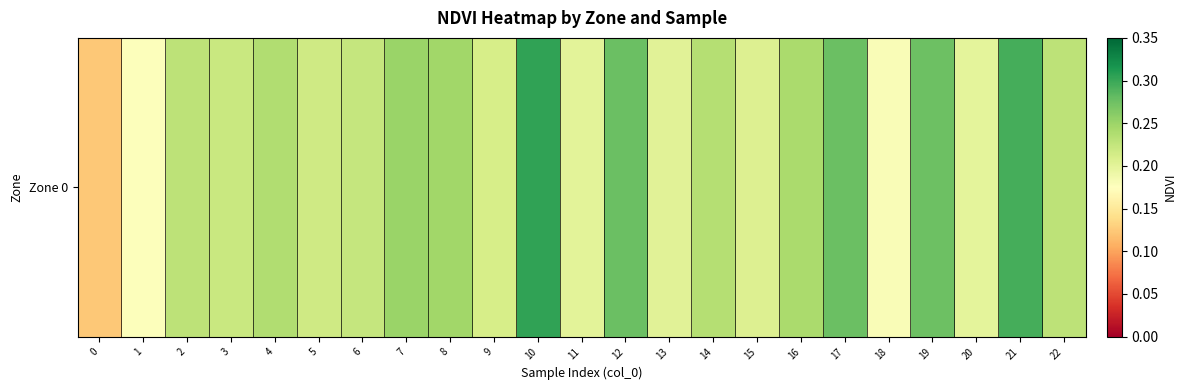

True or false: the data shows 0.3 at 19.

True